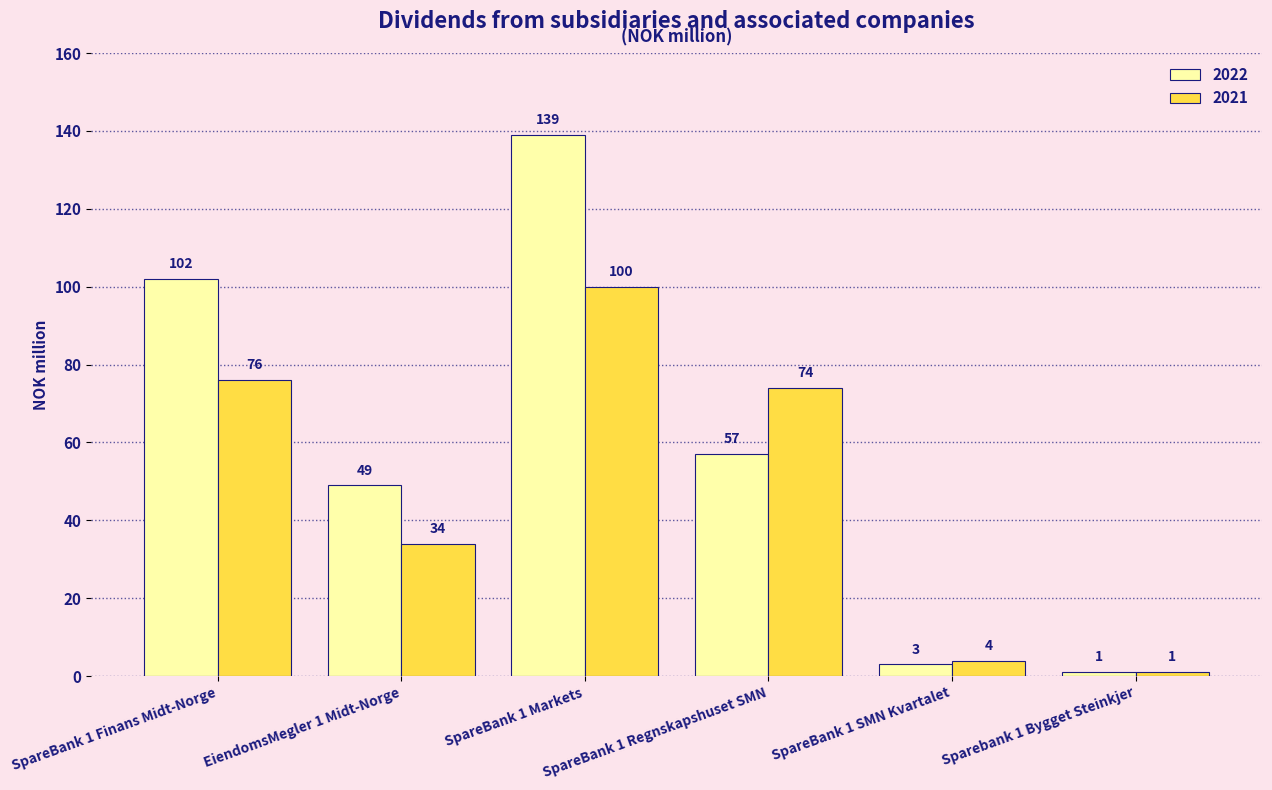

What is the difference between the second highest and minimum values in the 2022 series?

101